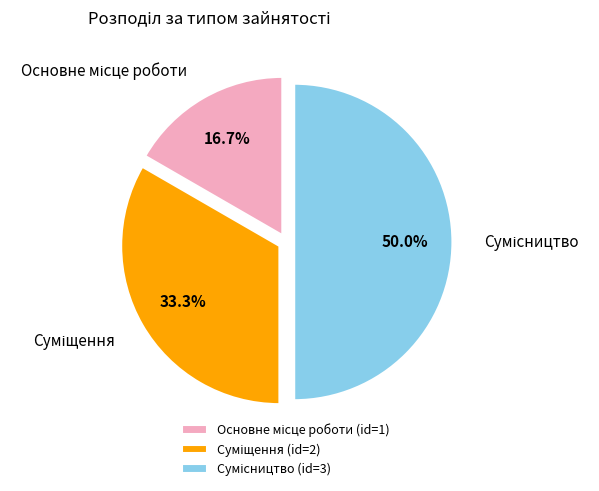

How many slices are in this pie chart?

3